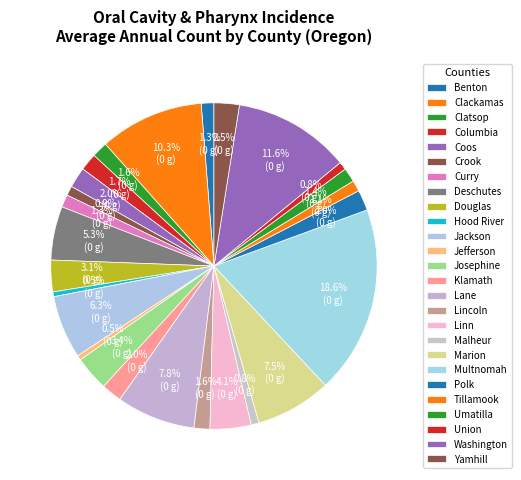

What is the total percentage of Crook and Benton?

2.2%